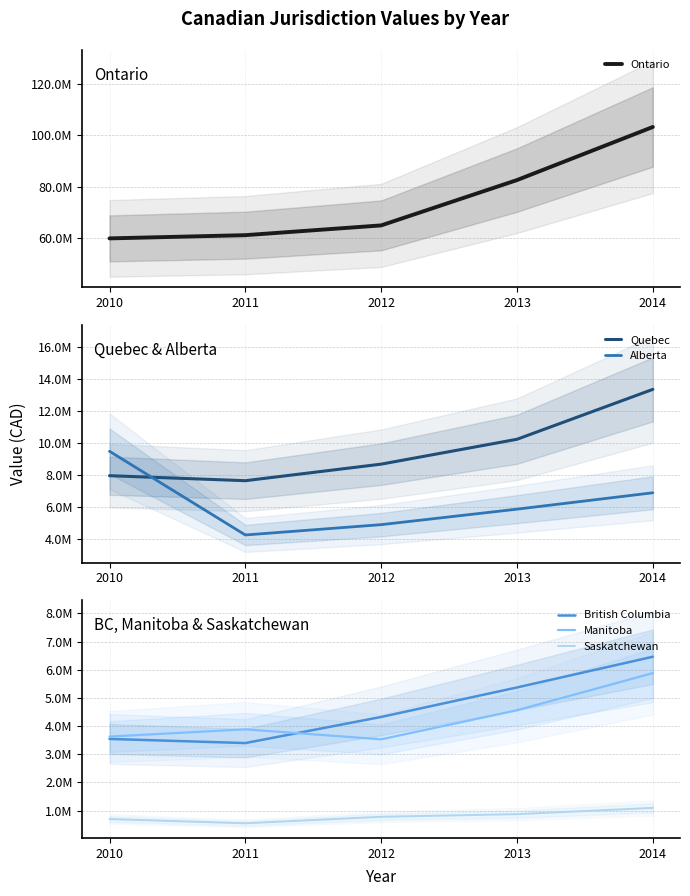

How many lines are shown in the chart?

6